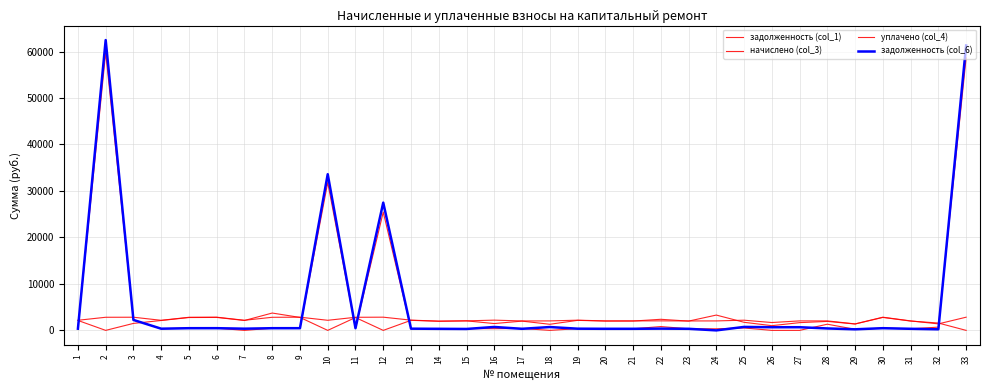

How many lines are shown in the chart?

4